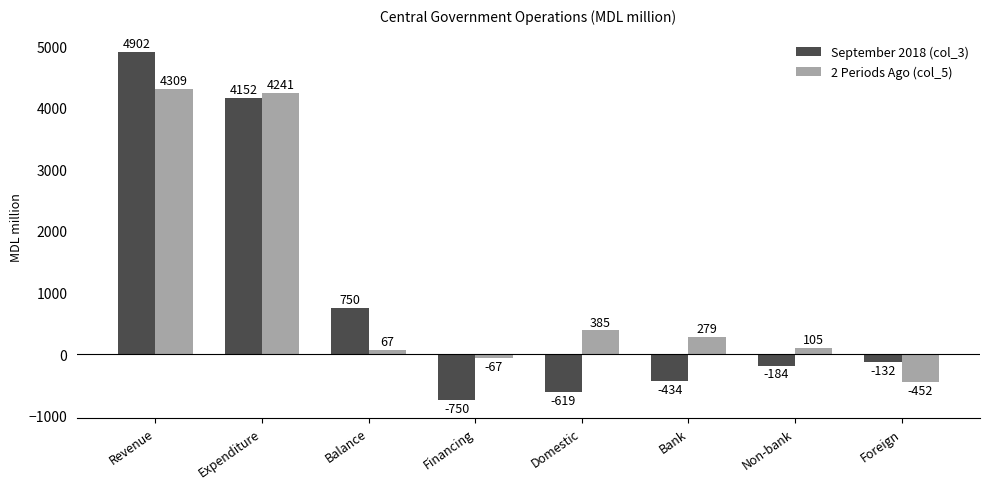

How many series are shown in this chart?

2